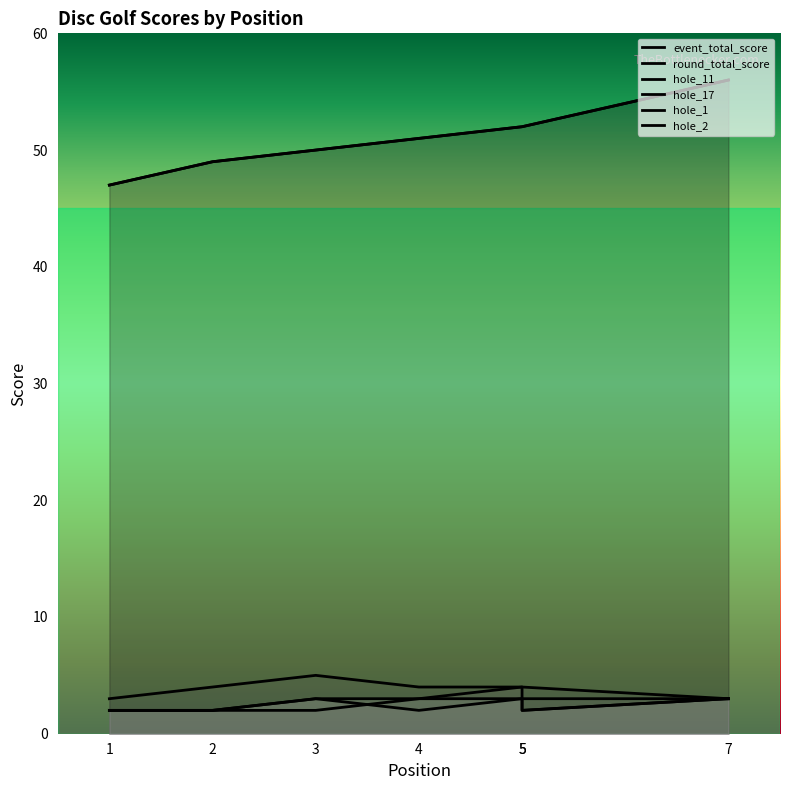

Does the chart display data point markers on the line(s)?

No